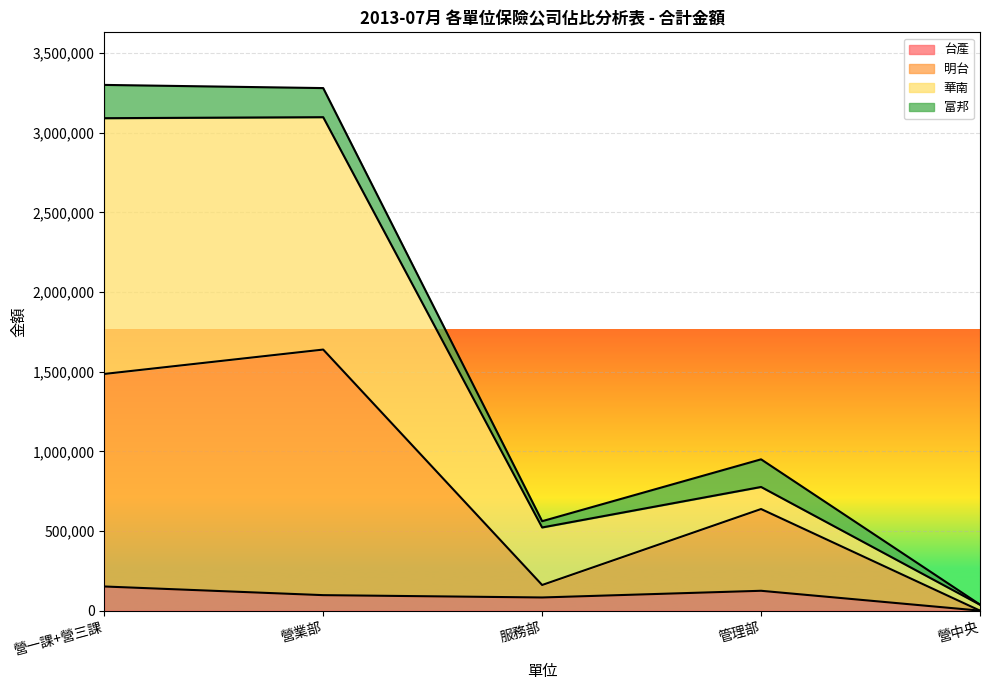

What is the highest value of the 台產 series?

151669